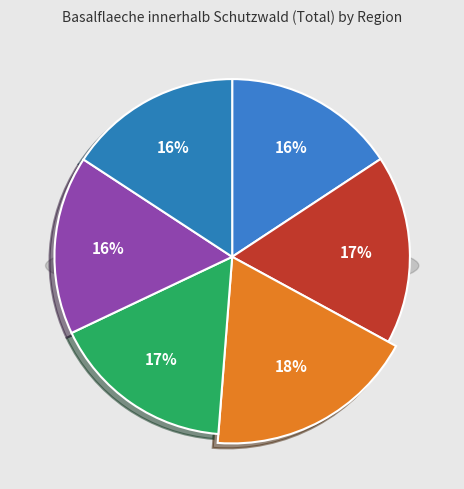

What is the total percentage of Nordalpen Ost and Alpen Südwest?

35.0%